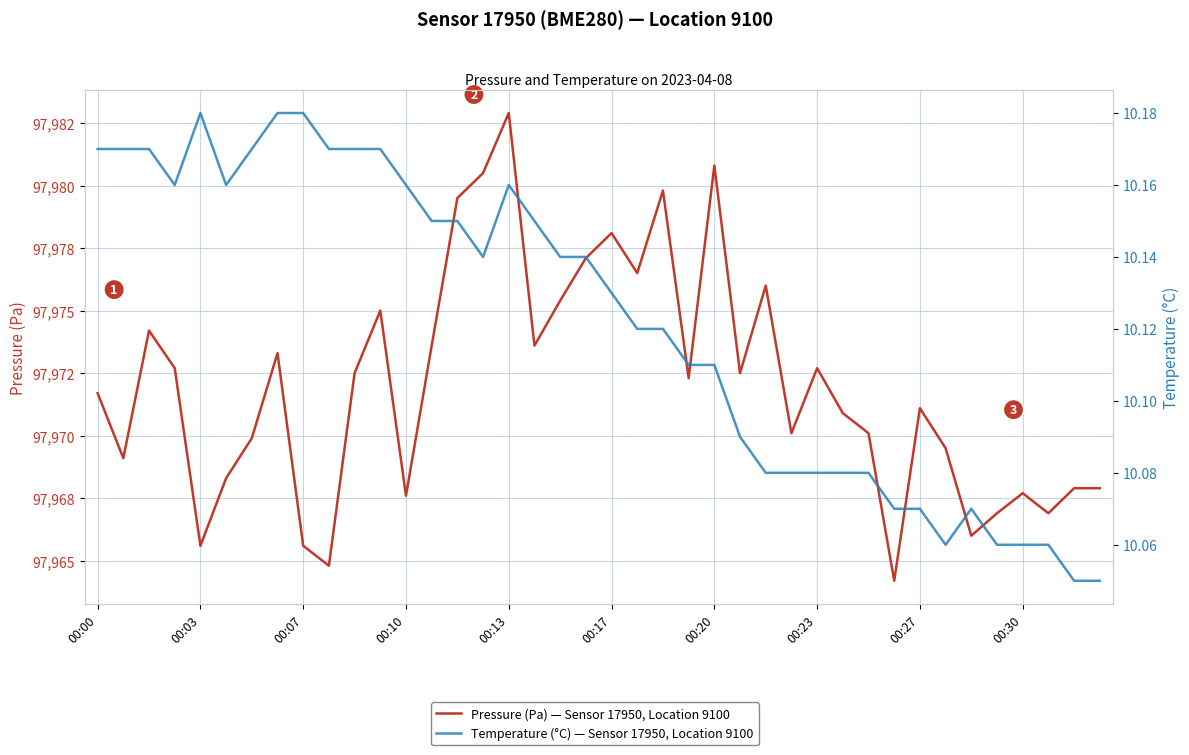

List the series in order of their overall mean, lowest first.

Temperature (°C) — Sensor 17950, Location 9100, Pressure (Pa) — Sensor 17950, Location 9100